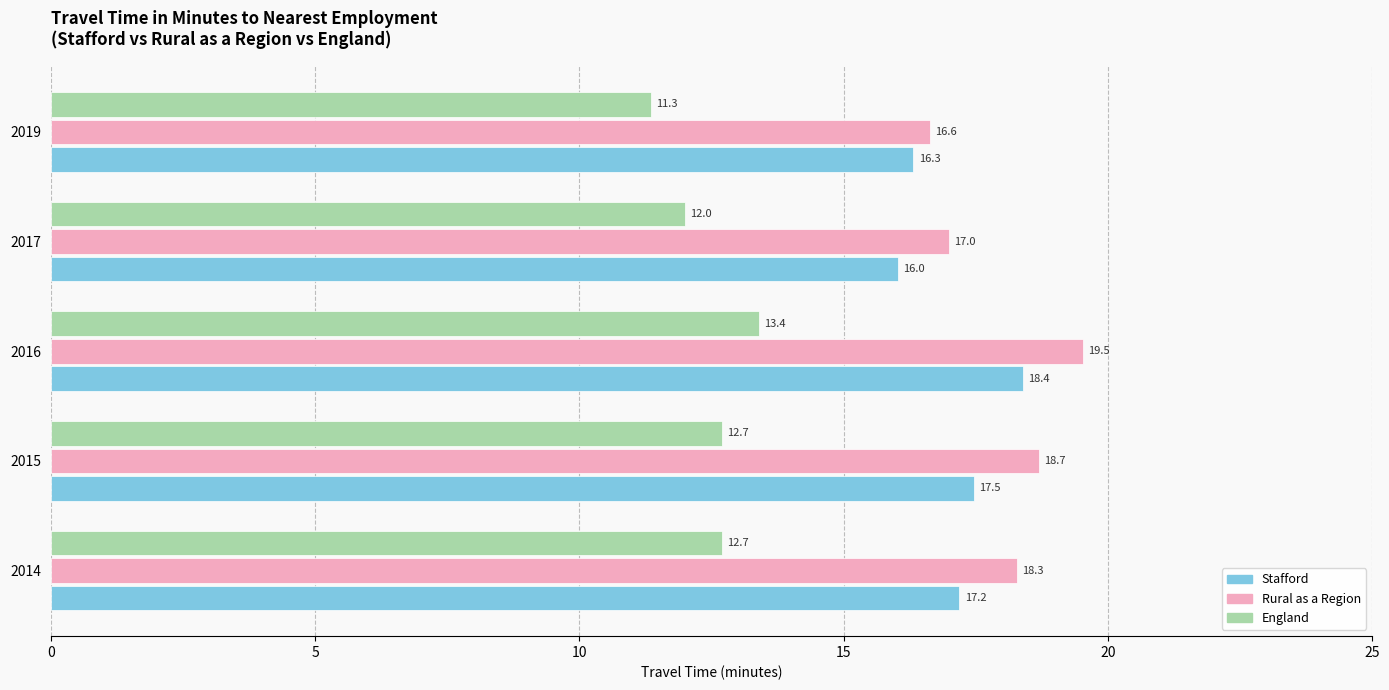

Where is Stafford nearest to the value 17?

2014